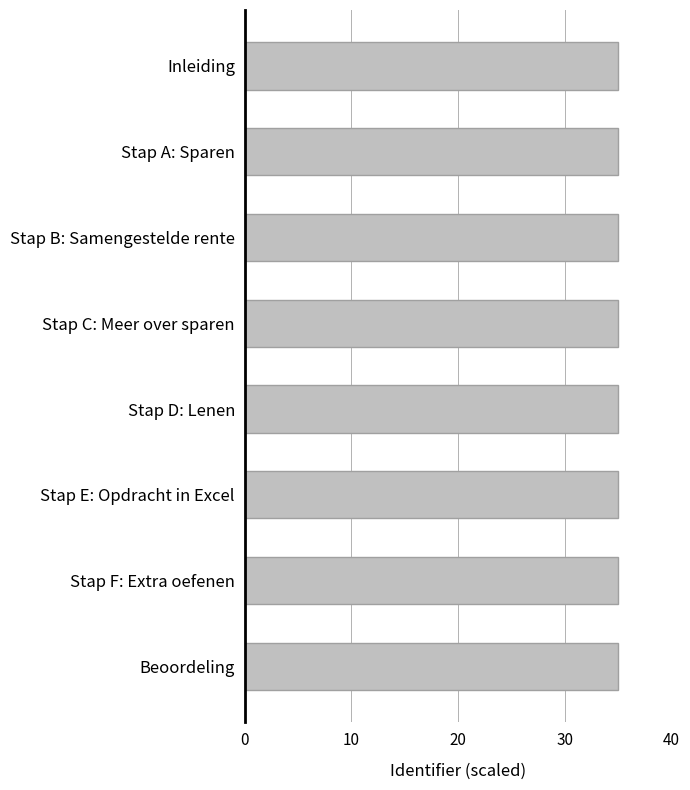

What position from the top is Stap B: Samengestelde rente?

3